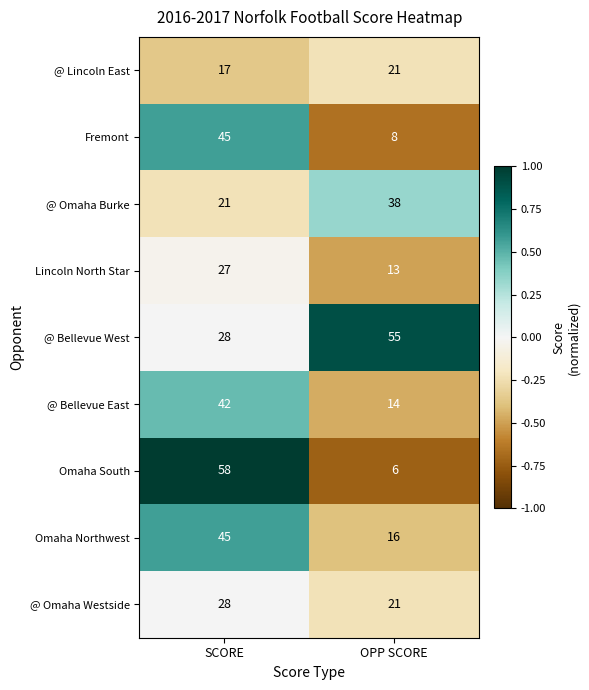

Reading left to right, transcribe all the data shown in this chart.

@ Lincoln East: SCORE=17	OPP SCORE=21
Fremont: SCORE=45	OPP SCORE=8
@ Omaha Burke: SCORE=21	OPP SCORE=38
Lincoln North Star: SCORE=27	OPP SCORE=13
@ Bellevue West: SCORE=28	OPP SCORE=55
@ Bellevue East: SCORE=42	OPP SCORE=14
Omaha South: SCORE=58	OPP SCORE=6
Omaha Northwest: SCORE=45	OPP SCORE=16
@ Omaha Westside: SCORE=28	OPP SCORE=21